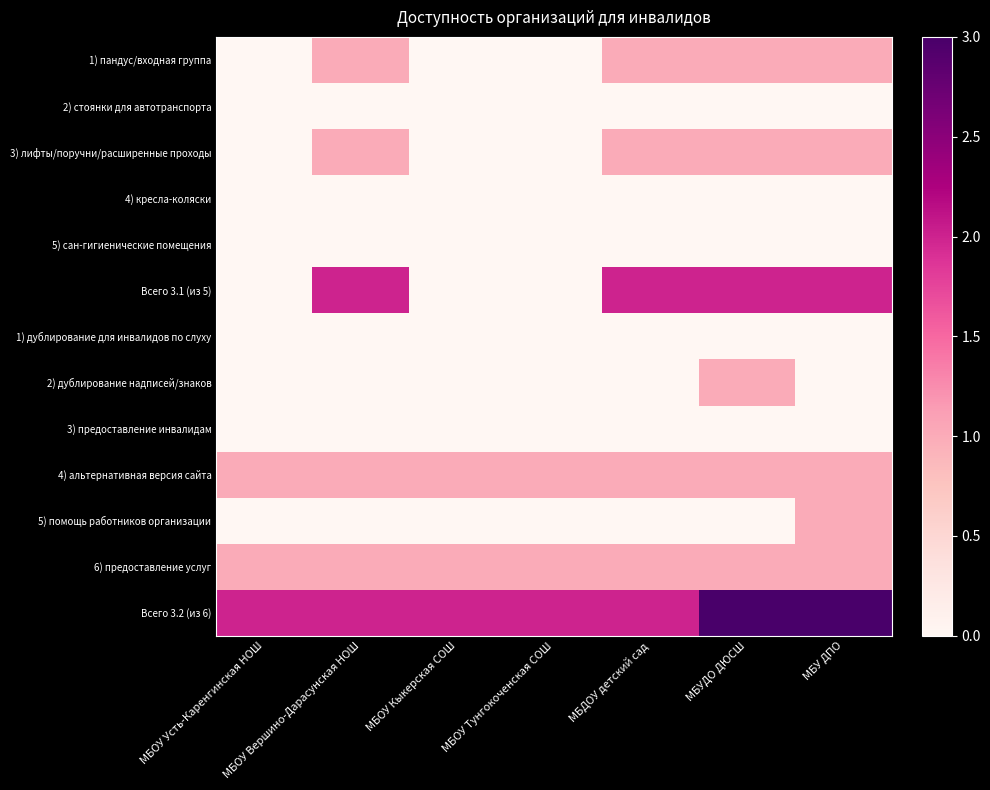

At how many categories does at least one series exceed 2?

2